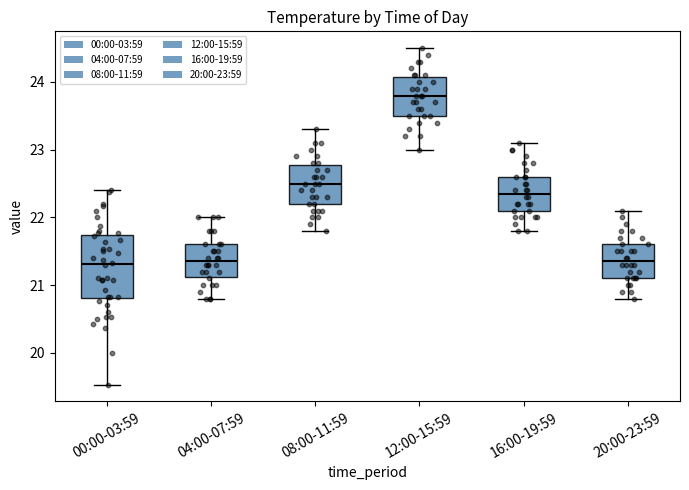

Which box has the highest median line?

12:00-15:59